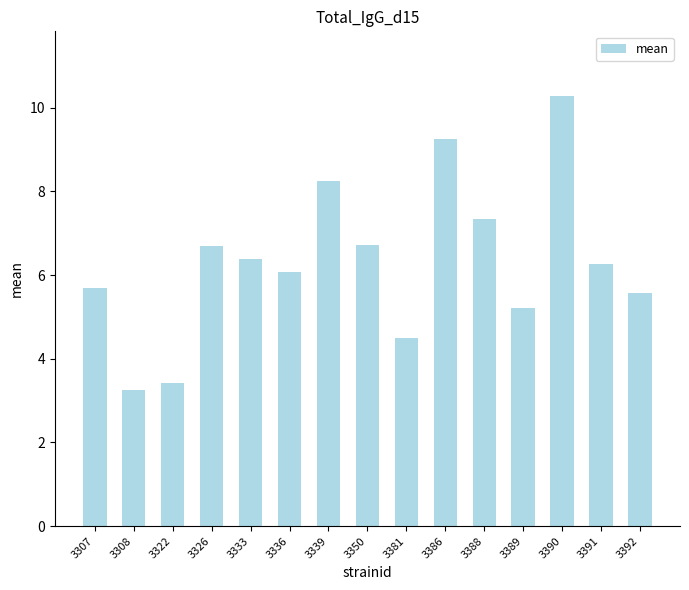

What is the average value?

6.3